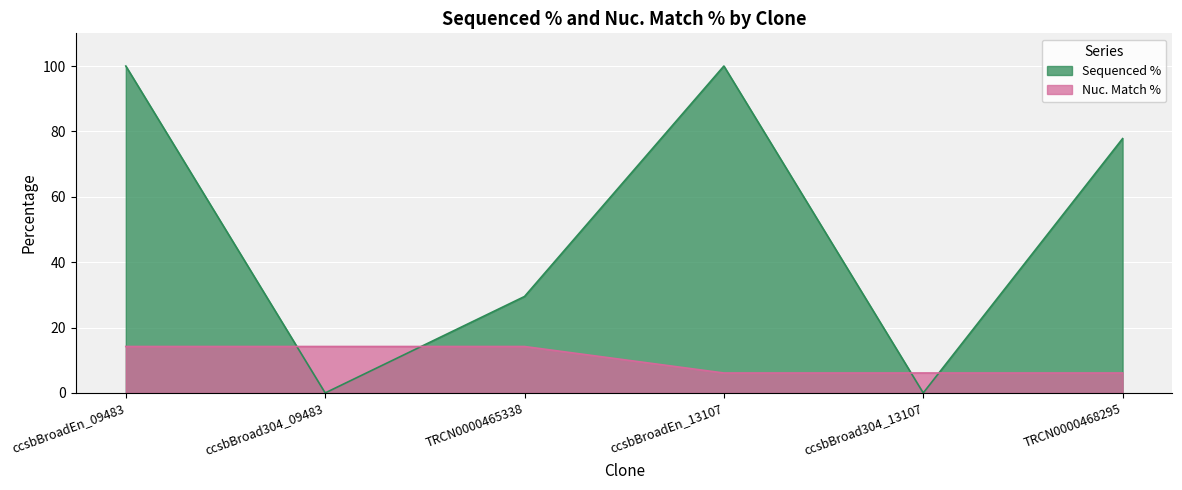

How many lines are shown in the chart?

2